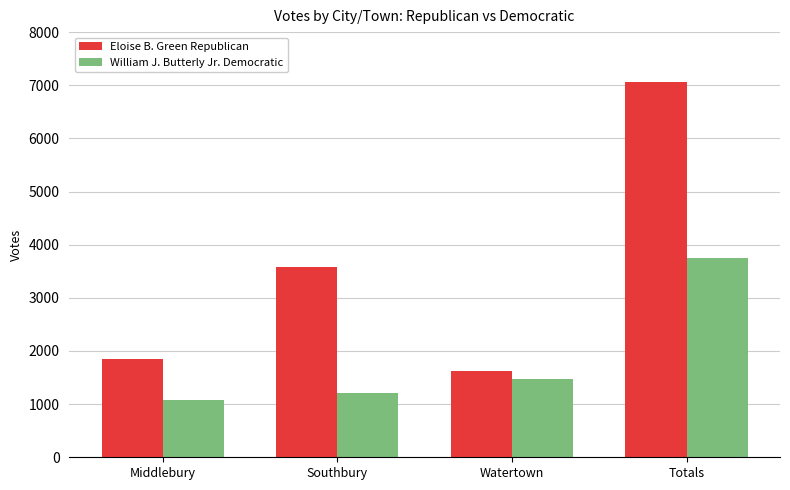

Which series has the widest spread of values?

Eloise B. Green Republican